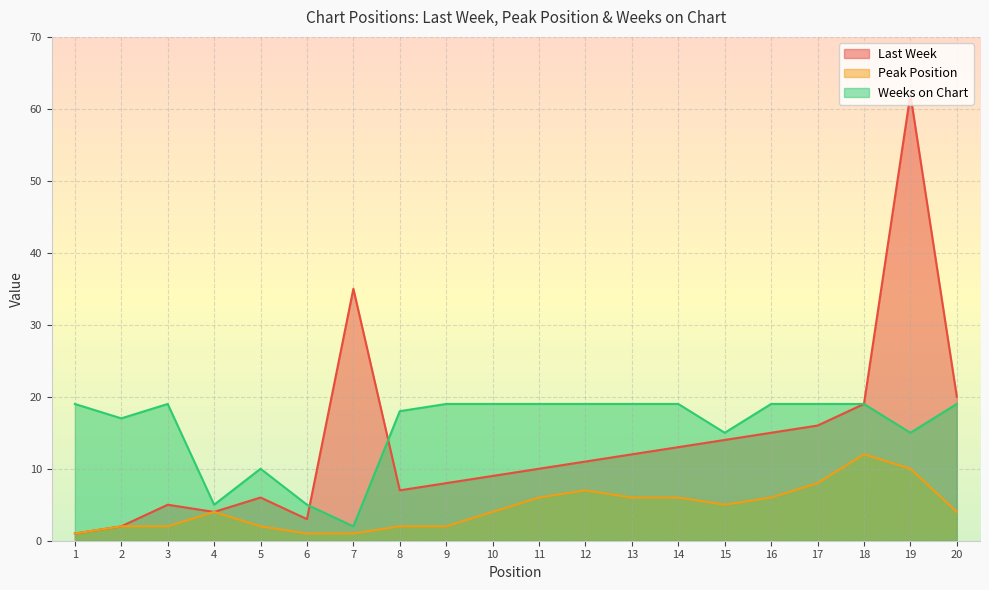

What is the value of the Weeks on Chart point at the 11th from the left?

19